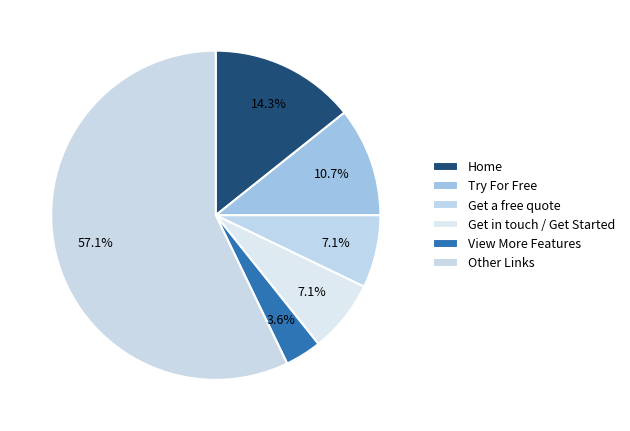

How many slices are in this pie chart?

6